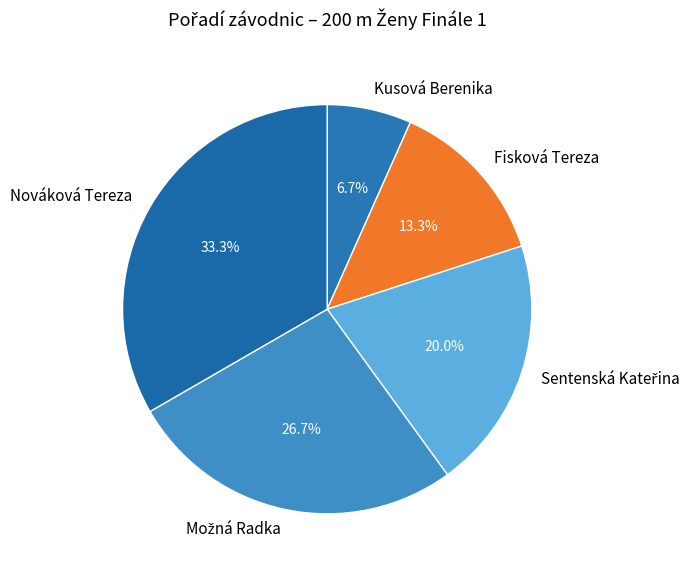

Does any single category account for the majority?

No